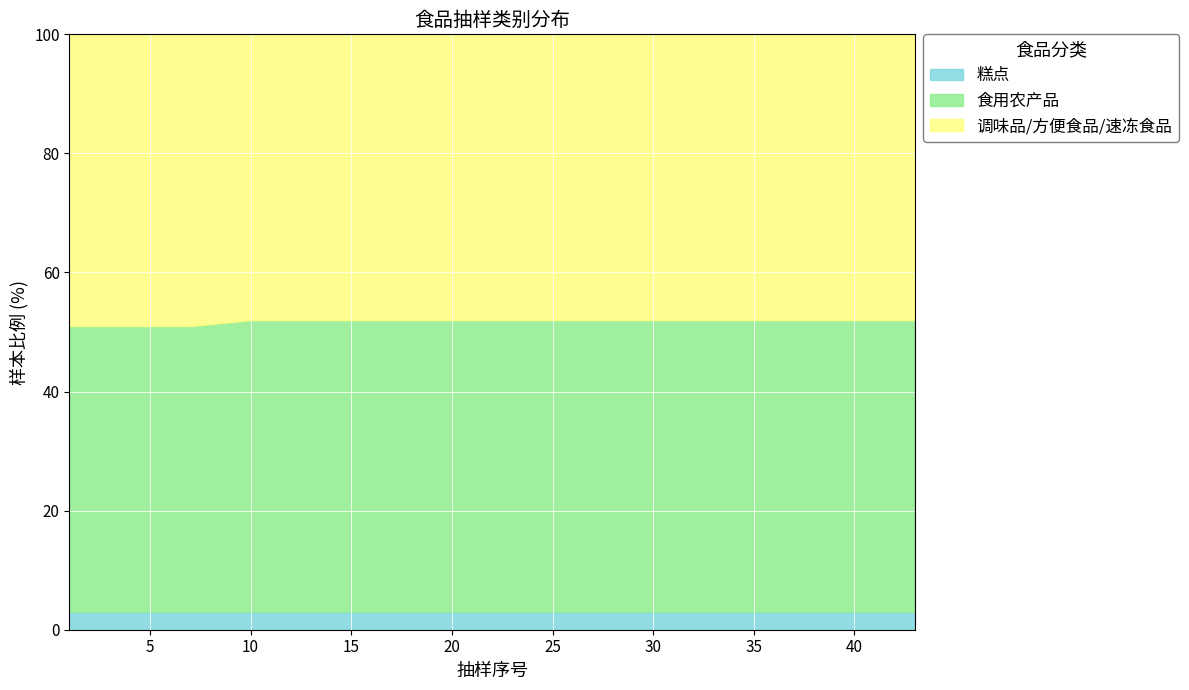

Does the chart display data point markers on the line(s)?

No